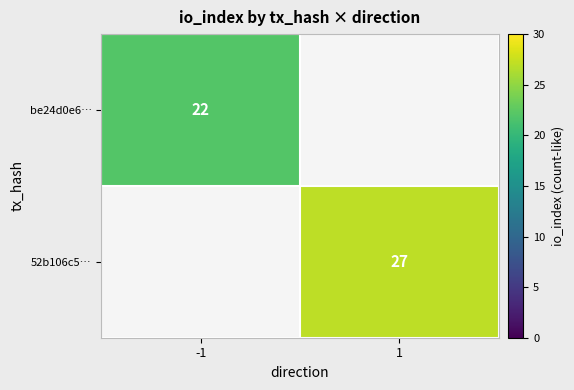

True or false: 52b106c5… has a value of 27 at 1.

True